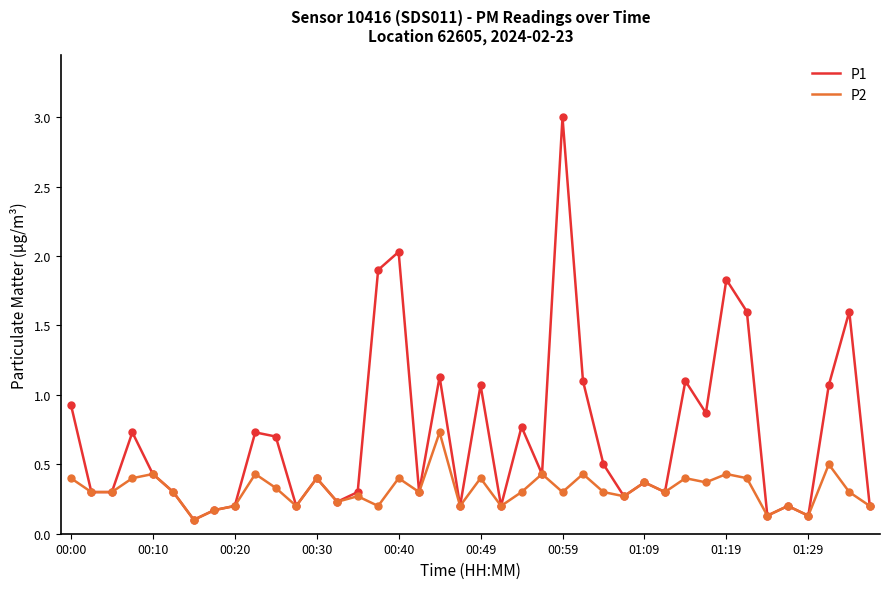

Count the number of data series in this chart.

2